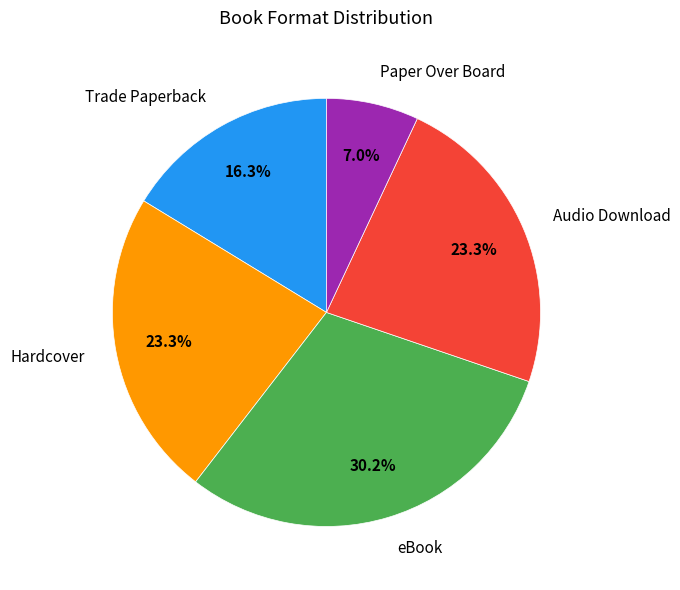

Which slice is the smallest?

Paper Over Board